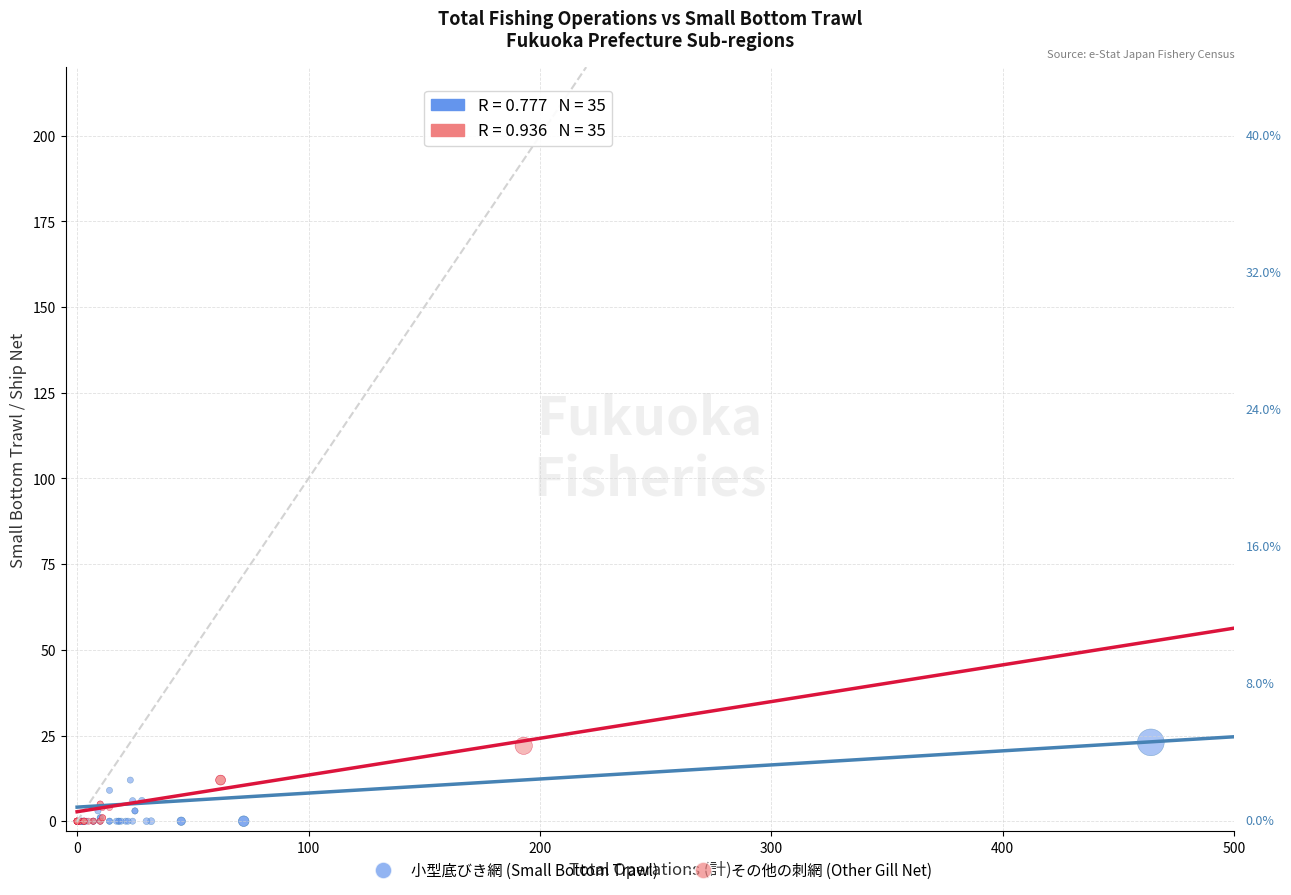

Which series has the largest Y range (max minus min)?

小型底びき網 (Small Bottom Trawl)